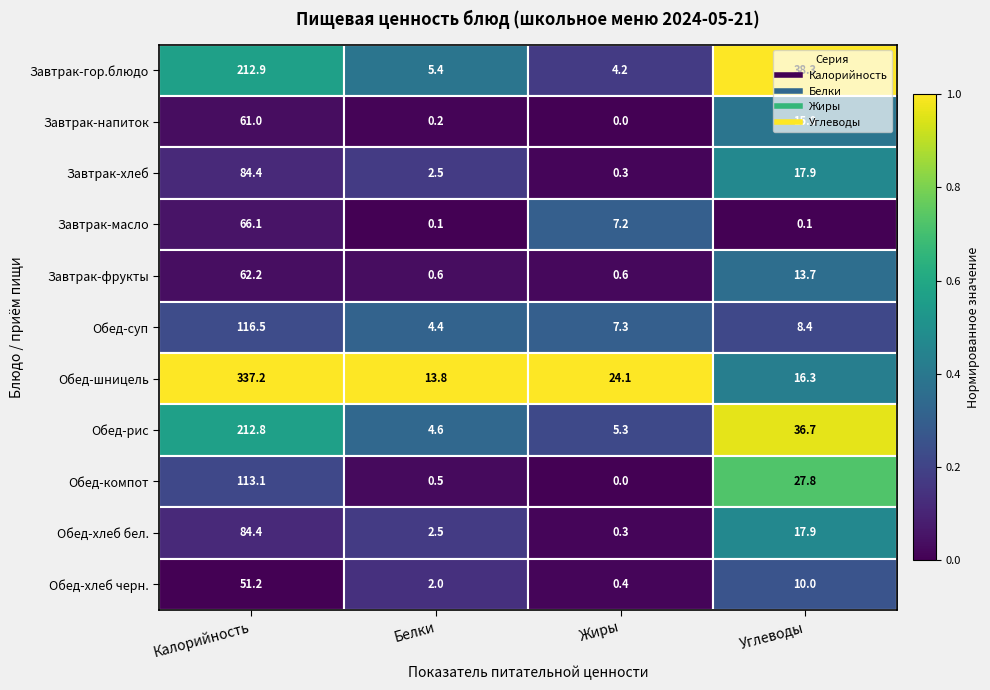

Between Калорийность and Углеводы, which series saw the biggest shift?

Обед-шницель